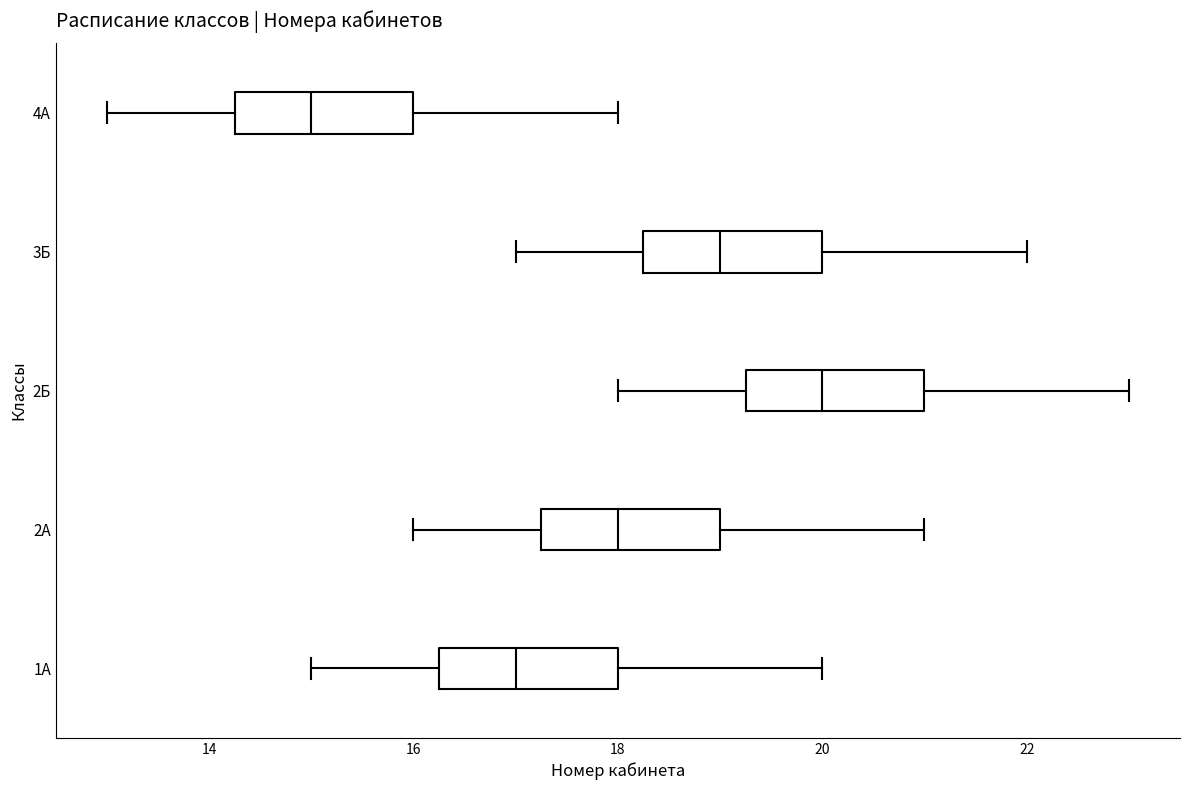

Which box's median line is the furthest to the right?

2Б